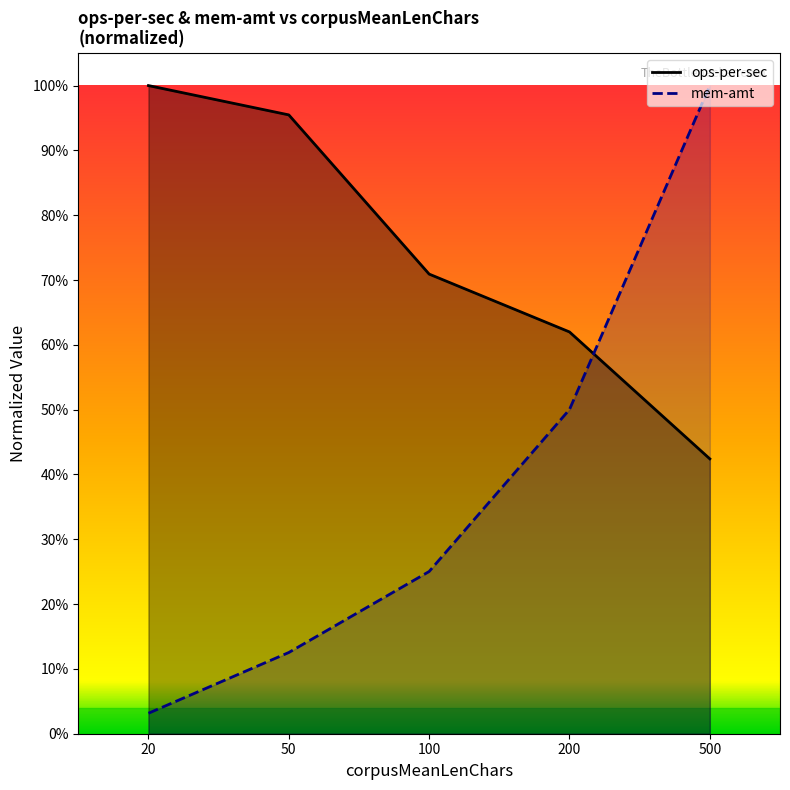

At how many categories does at least one series exceed 0?

5